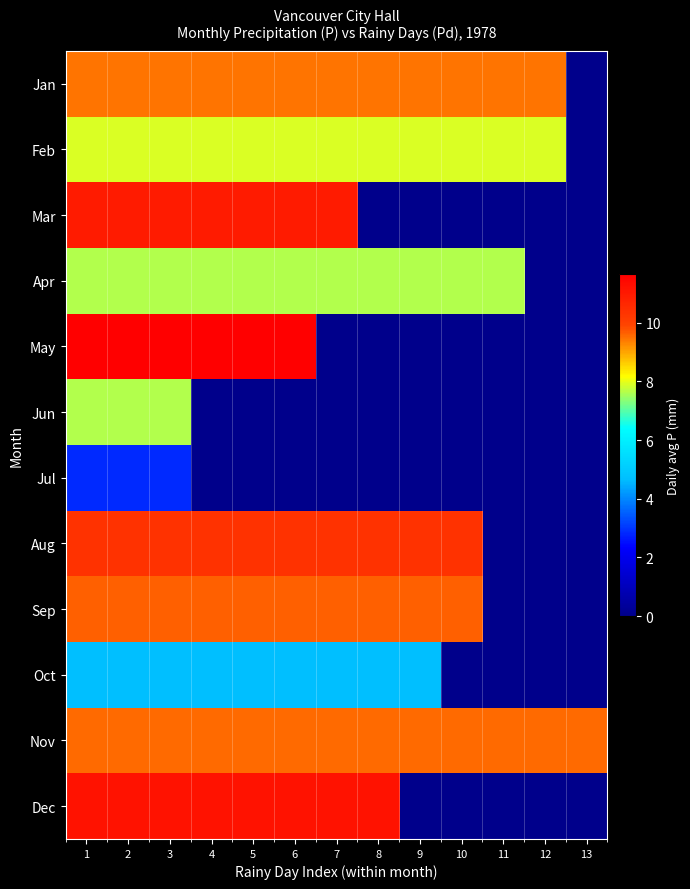

Count the number of categories in the chart.

13